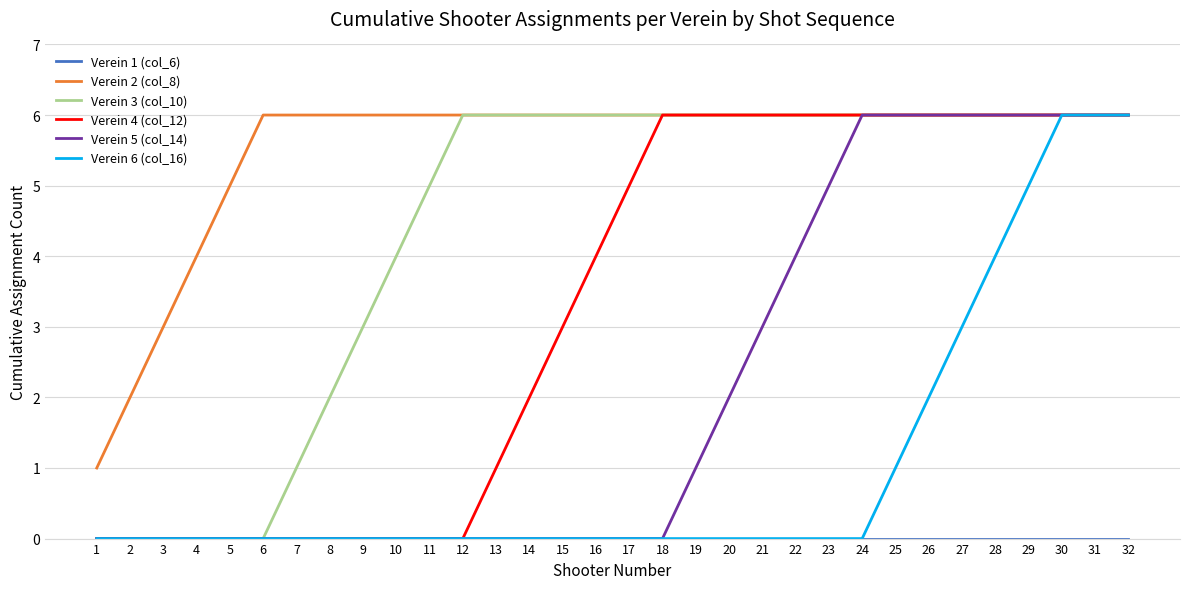

Does the chart have visible grid lines?

Yes